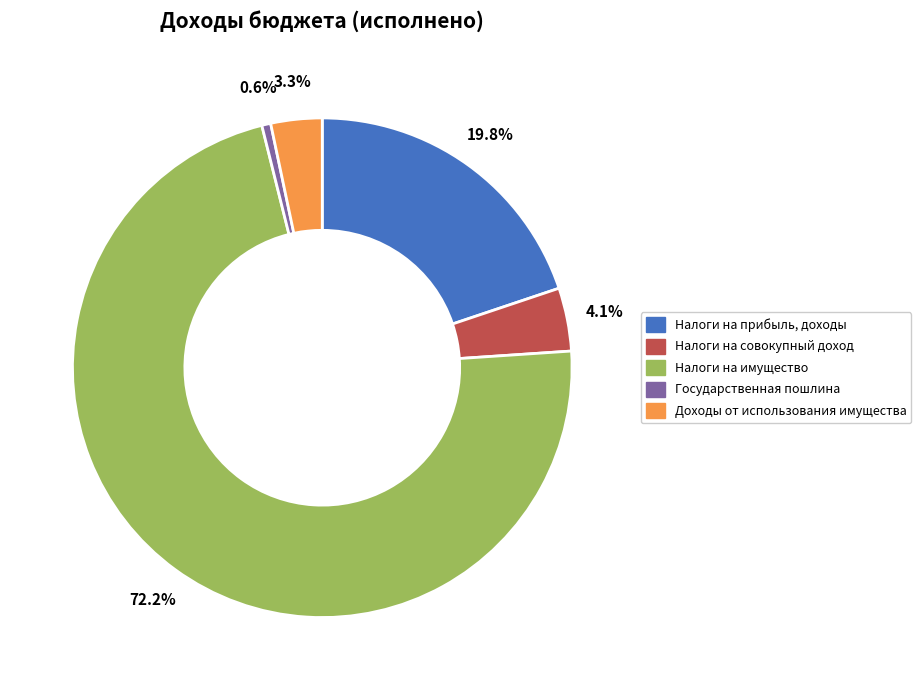

Does any single category account for the majority?

Yes